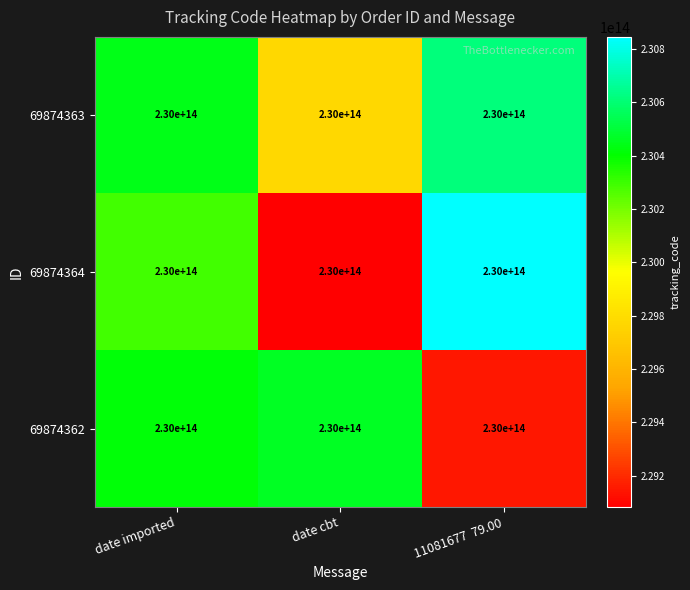

What is the average value of the 69874362 series?

230011310995518.6